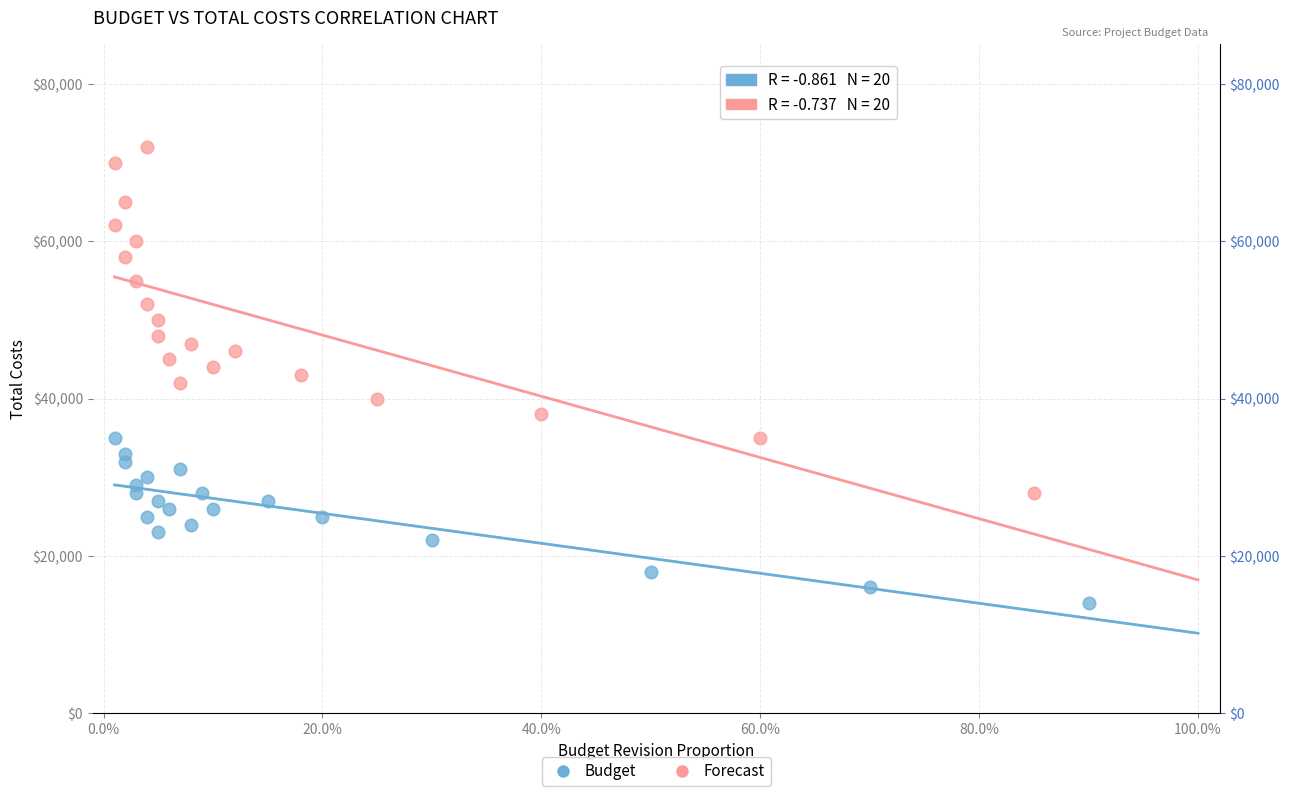

Which series has the largest Y range (max minus min)?

Forecast